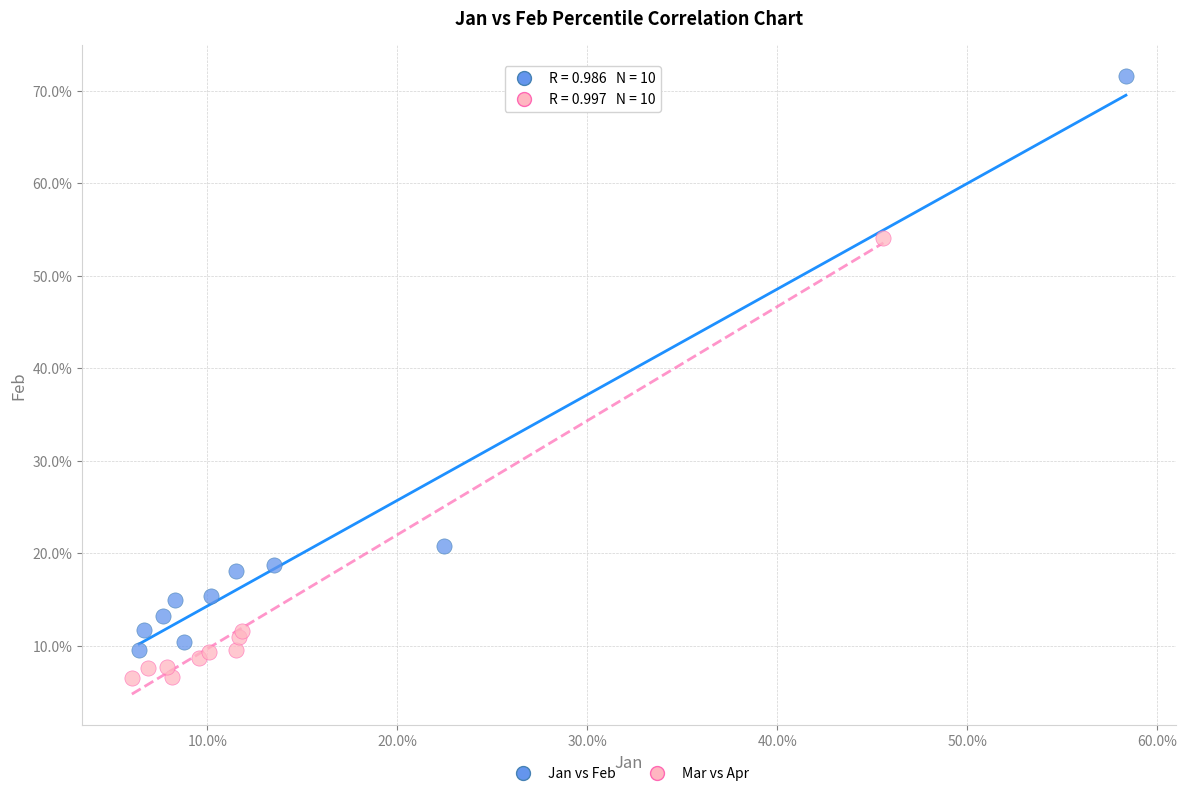

What are all the series names shown in the legend?

Jan vs Feb, Mar vs Apr